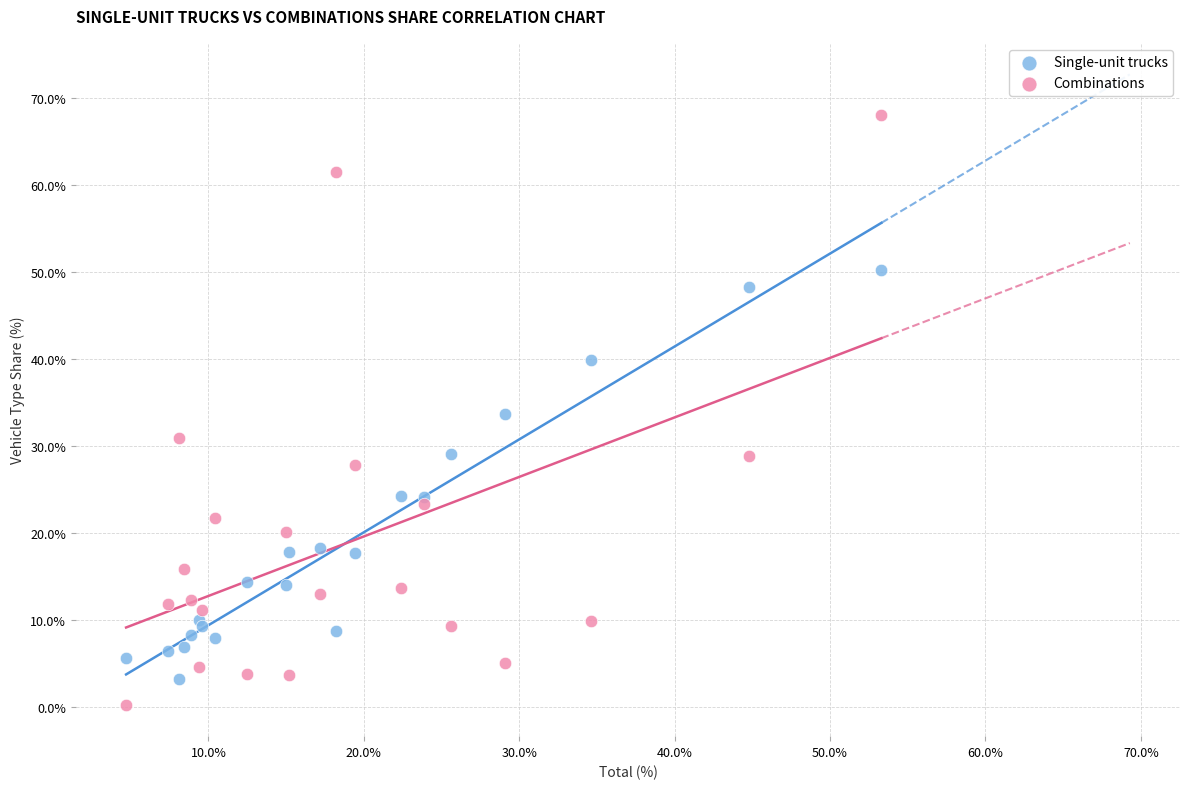

Which series has the largest Y range (max minus min)?

Combinations